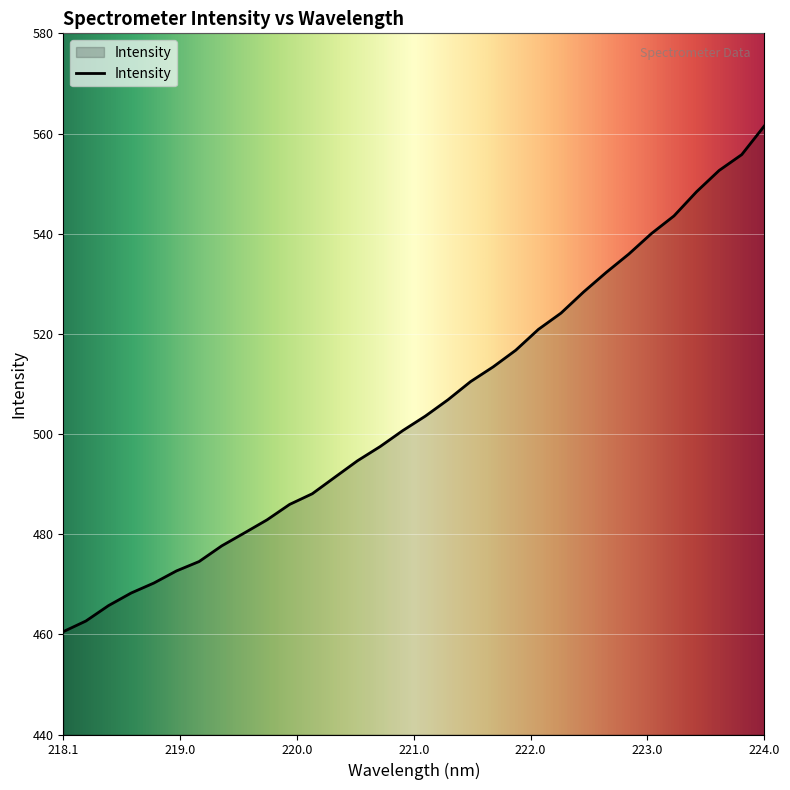

What is the difference between the maximum and minimum values?

101.0